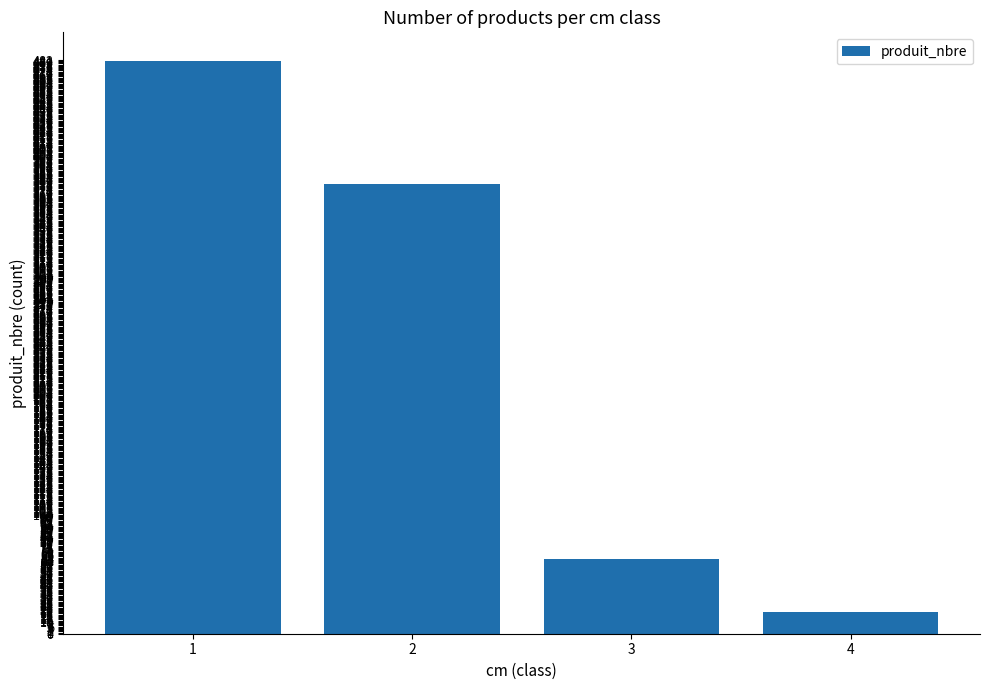

How many bars are there in total?

4